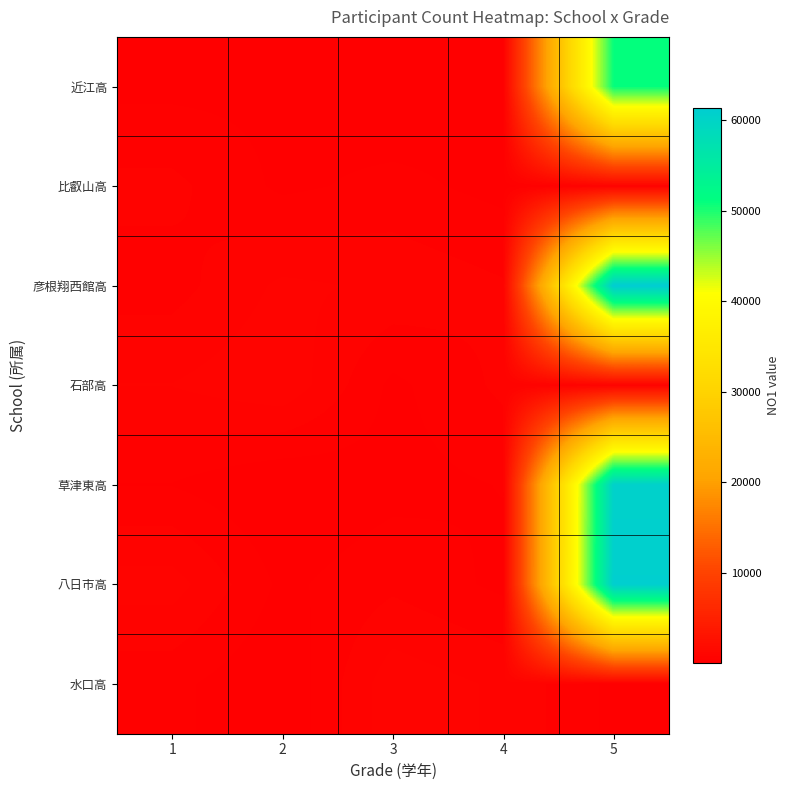

Reading left to right, list all the values displayed in this chart.

近江高: 1=232	2=239	3=76	4=240	5=50895
比叡山高: 1=607	2=246	3=372	4=220	5=731
彦根翔西館高: 1=440	2=832	3=733	4=567	5=61386
石部高: 1=786	2=976	3=237	4=598	5=655
草津東高: 1=290	2=61	3=213	4=310	5=60522
八日市高: 1=892	2=242	3=484	4=241	5=60946
水口高: 1=365	2=68	3=945	4=734	5=233